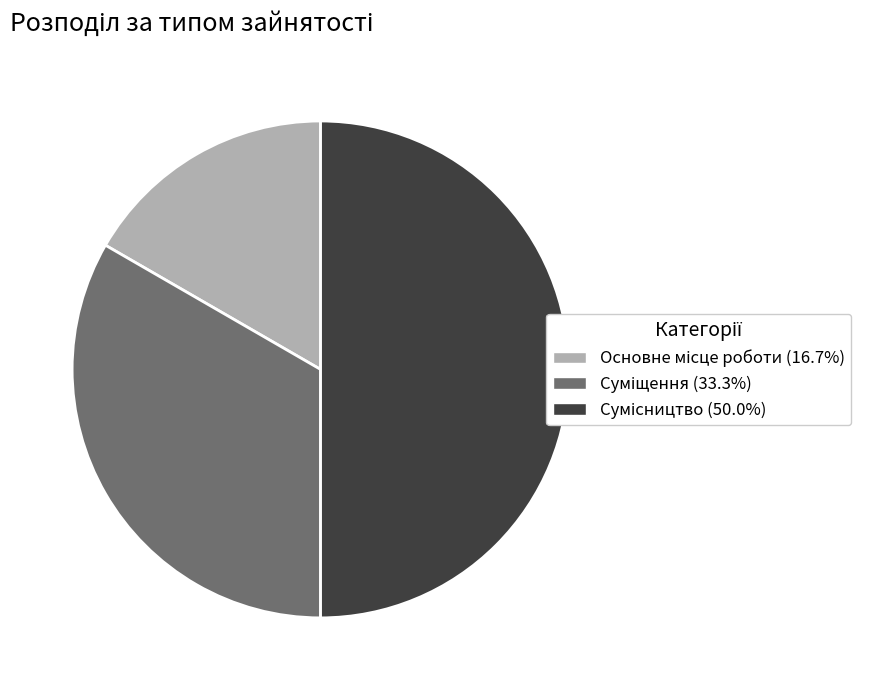

Rank the categories by value from lowest to highest.

Основне місце роботи, Суміщення, Сумісництво